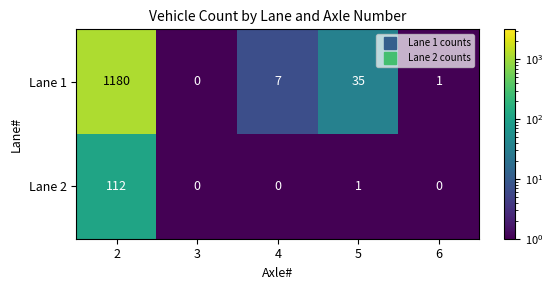

What is the difference between the Lane 1 values at 3 and 2?

1180